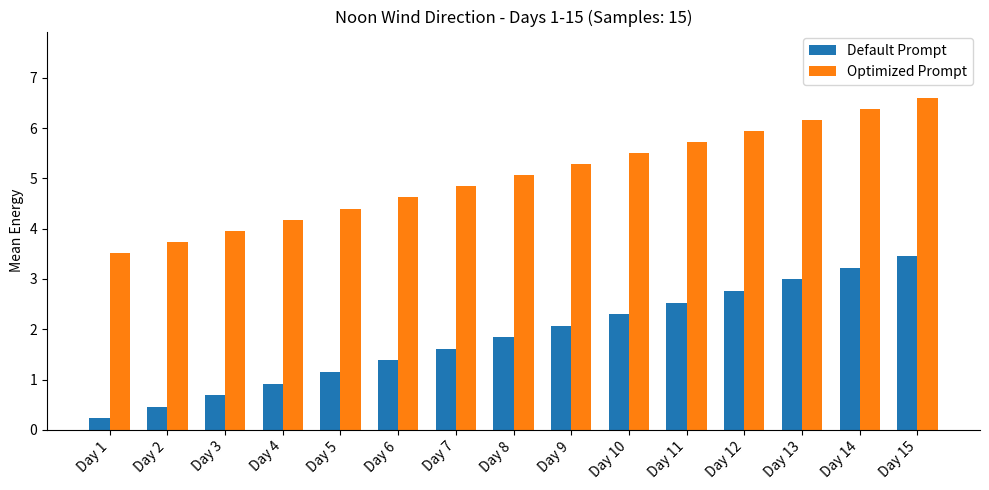

Which series has the largest total across all categories?

Optimized Prompt